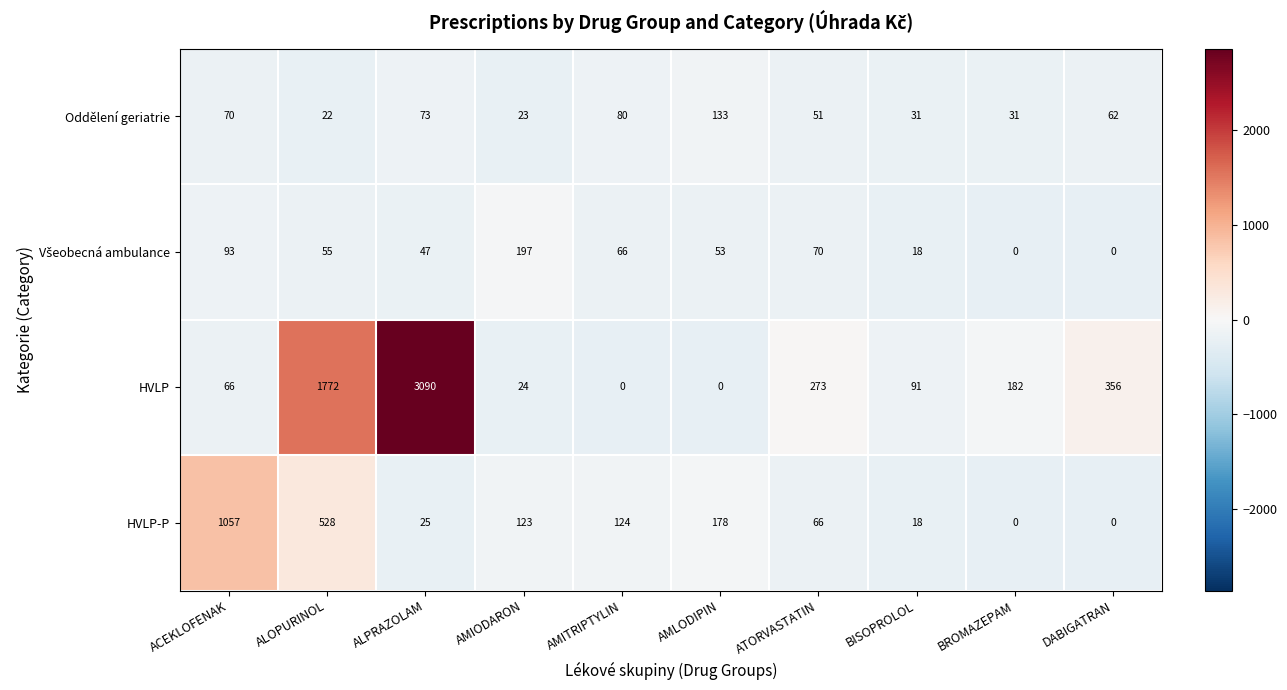

The value of HVLP-P at AMLODIPIN is 178. True or false?

True